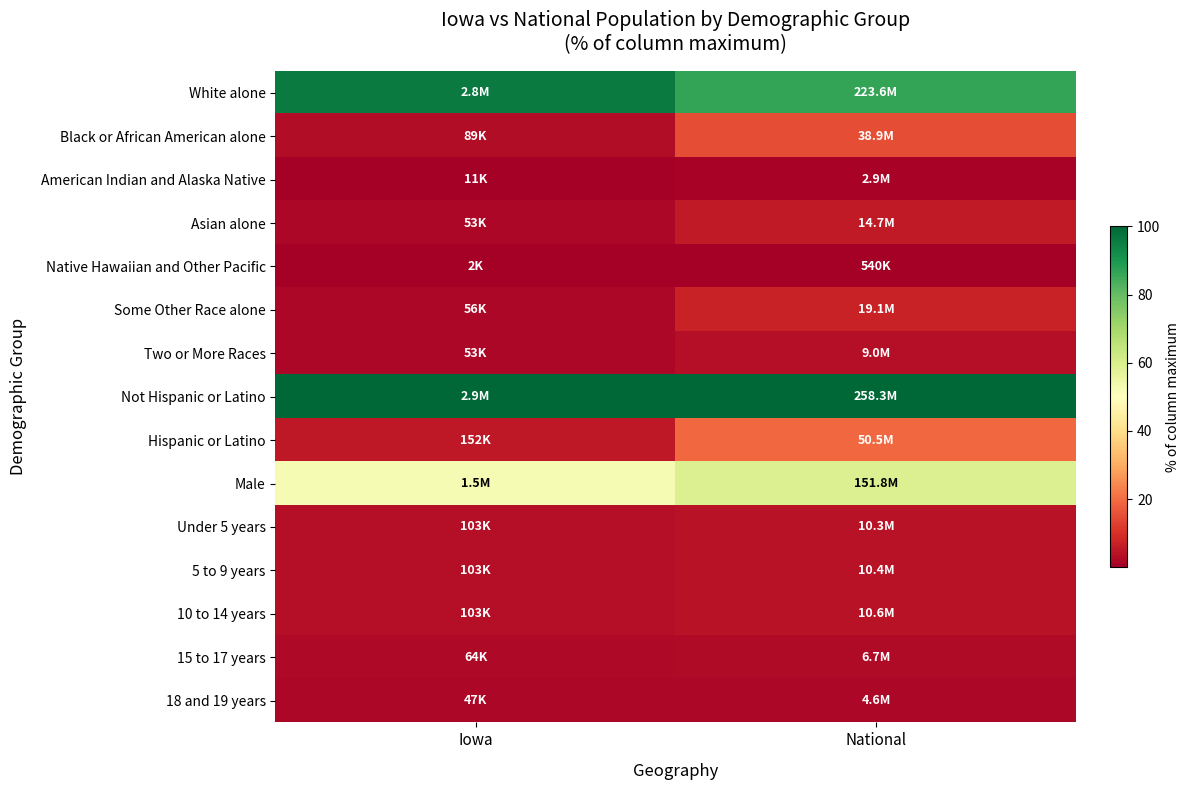

Reading left to right, extract all data points from this chart.

White alone: Iowa=96.1	National=86.6
Black or African American alone: Iowa=3.1	National=15.1
American Indian and Alaska Native: Iowa=0.4	National=1.1
Asian alone: Iowa=1.8	National=5.7
Native Hawaiian and Other Pacific: Iowa=0.1	National=0.2
Some Other Race alone: Iowa=1.9	National=7.4
Two or More Races: Iowa=1.8	National=3.5
Not Hispanic or Latino: Iowa=100.0	National=100.0
Hispanic or Latino: Iowa=5.2	National=19.5
Male: Iowa=52.1	National=58.8
Under 5 years: Iowa=3.6	National=4.0
5 to 9 years: Iowa=3.5	National=4.0
10 to 14 years: Iowa=3.6	National=4.1
15 to 17 years: Iowa=2.2	National=2.6
18 and 19 years: Iowa=1.6	National=1.8